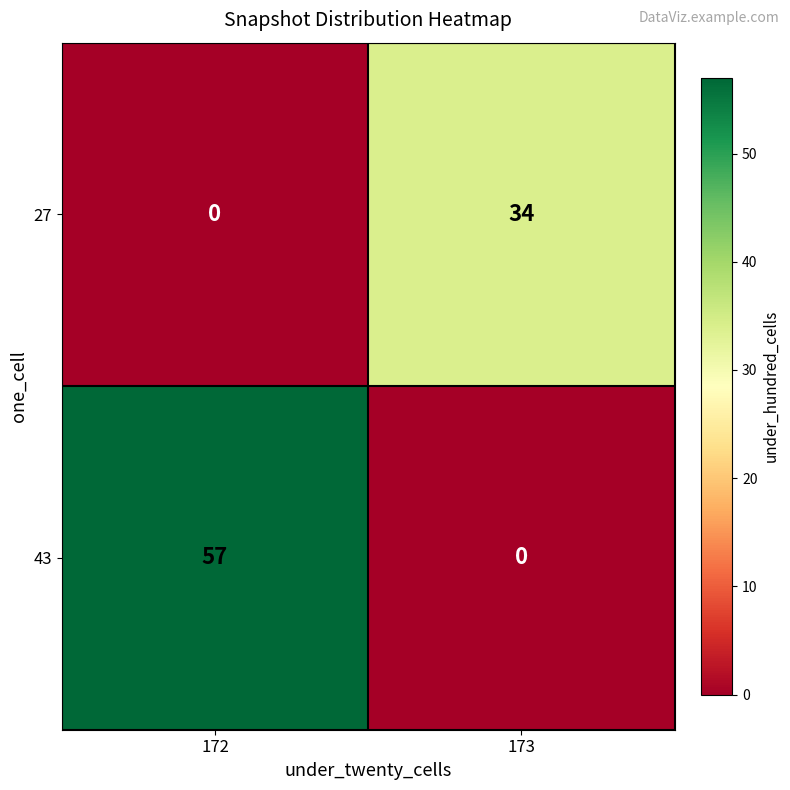

What is the sum of the 27 values at 173 and 172?

34